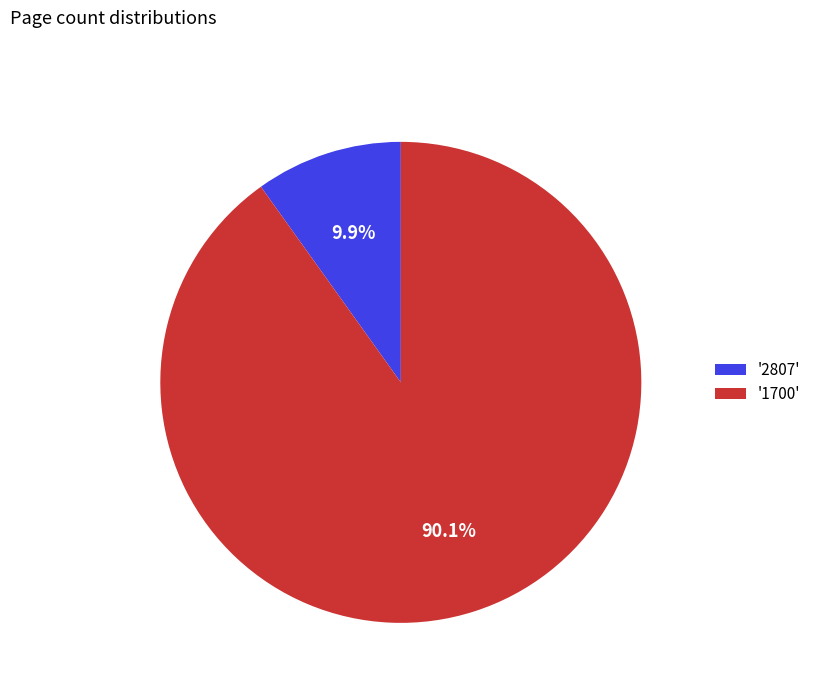

Which category has the smallest portion of the pie?

'2807'